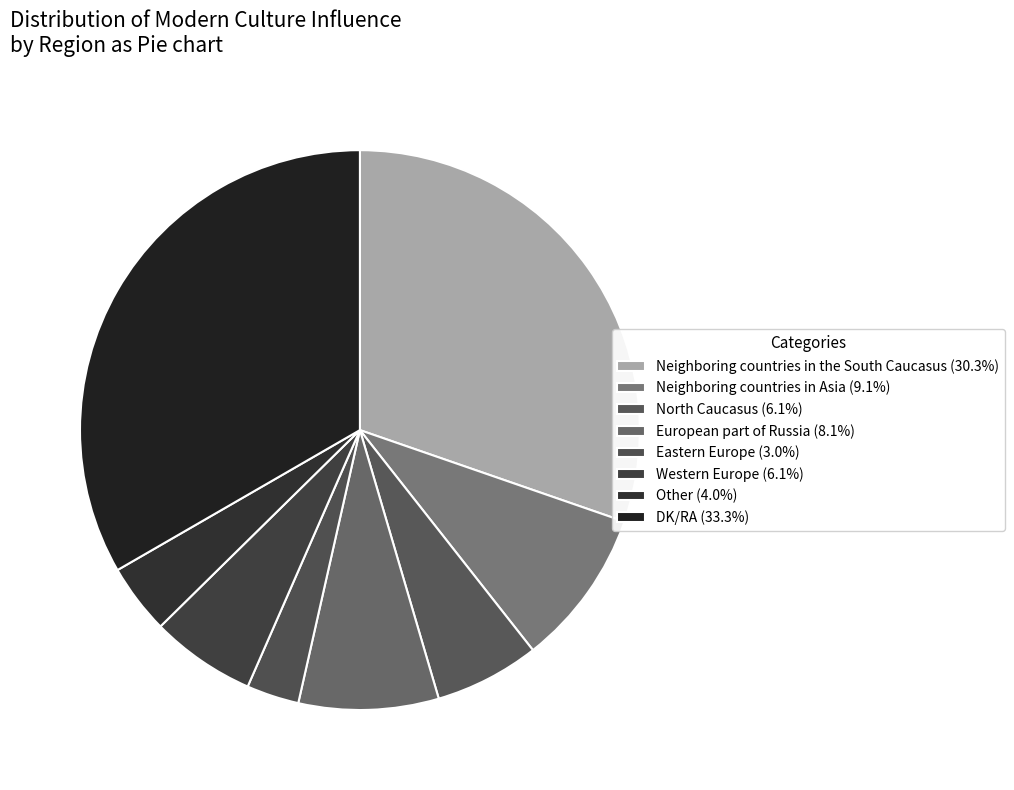

How many slices are in this pie chart?

8